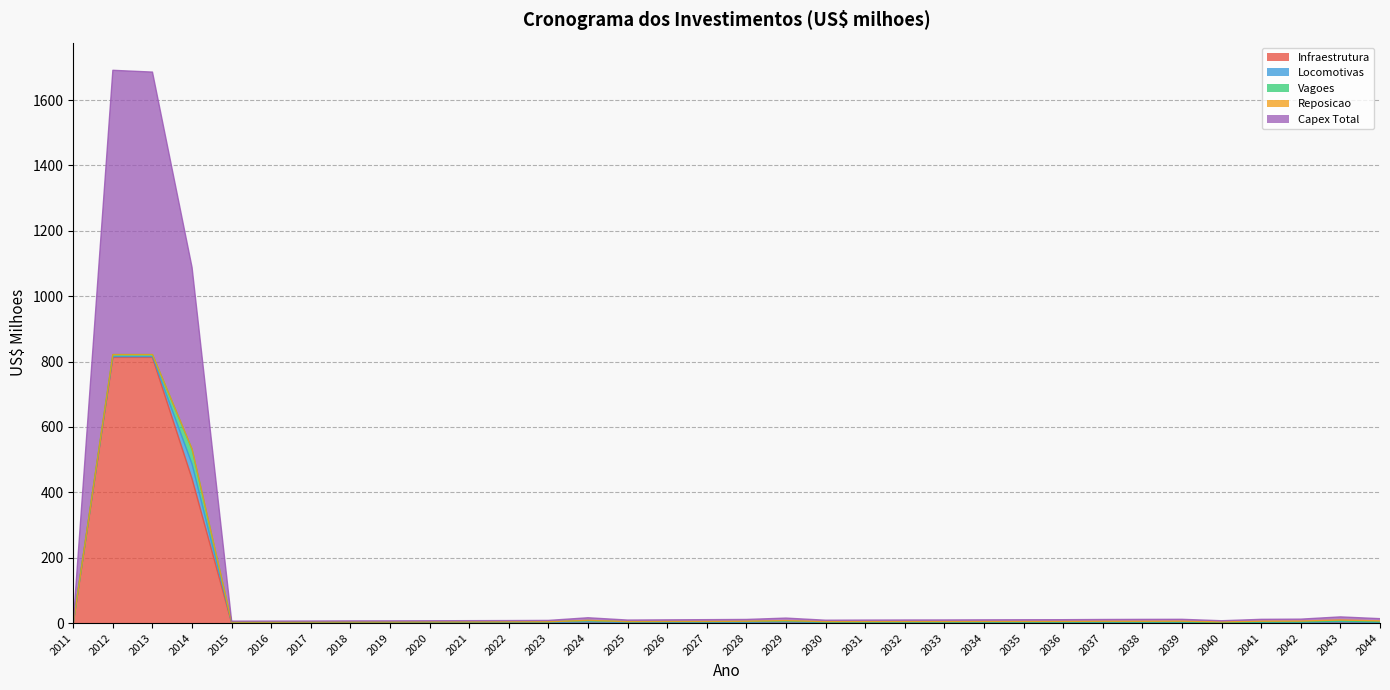

Is the value of Vagoes at 2039 greater than the value of Locomotivas at 2037?

No